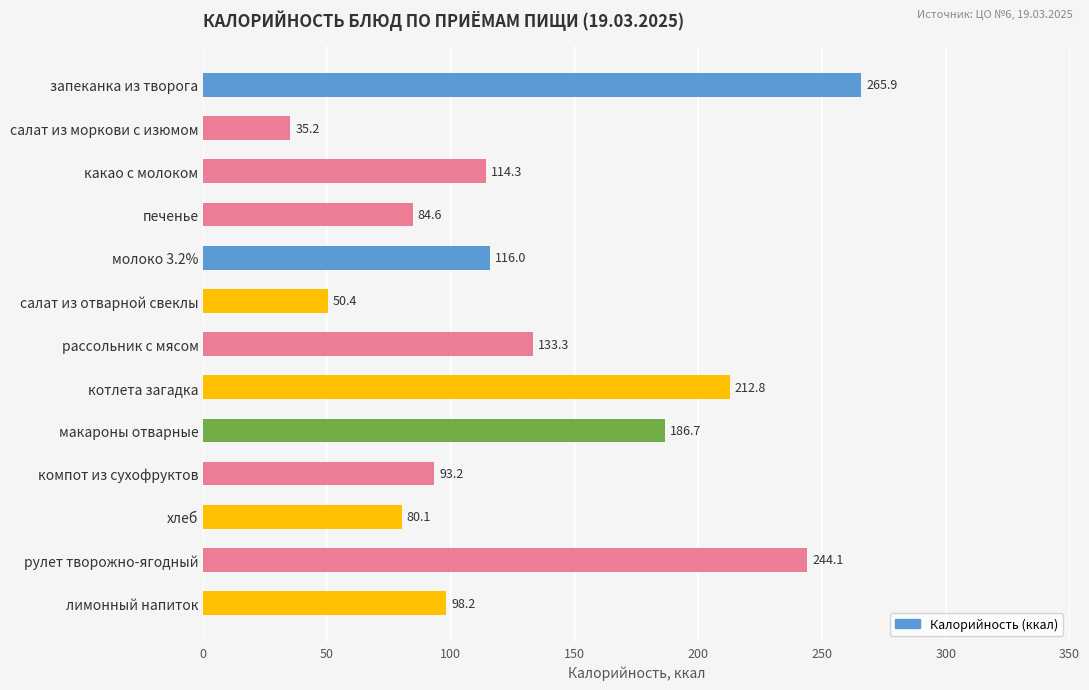

The value at лимонный напиток is 166.2. True or false?

False